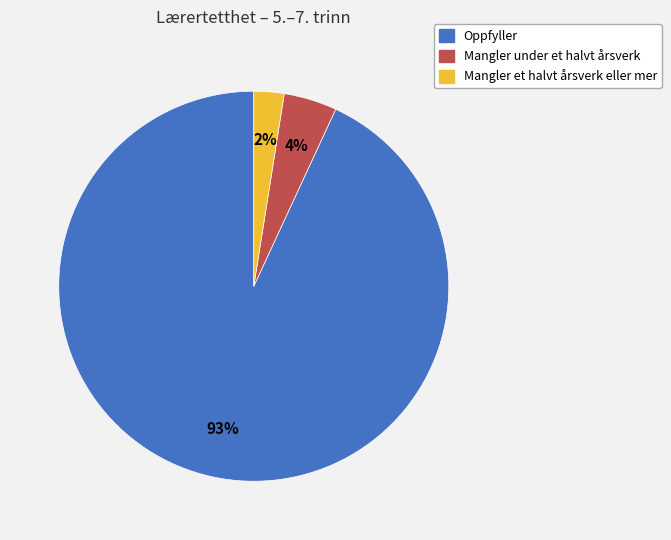

To the nearest percent, what is the average slice percentage?

33%